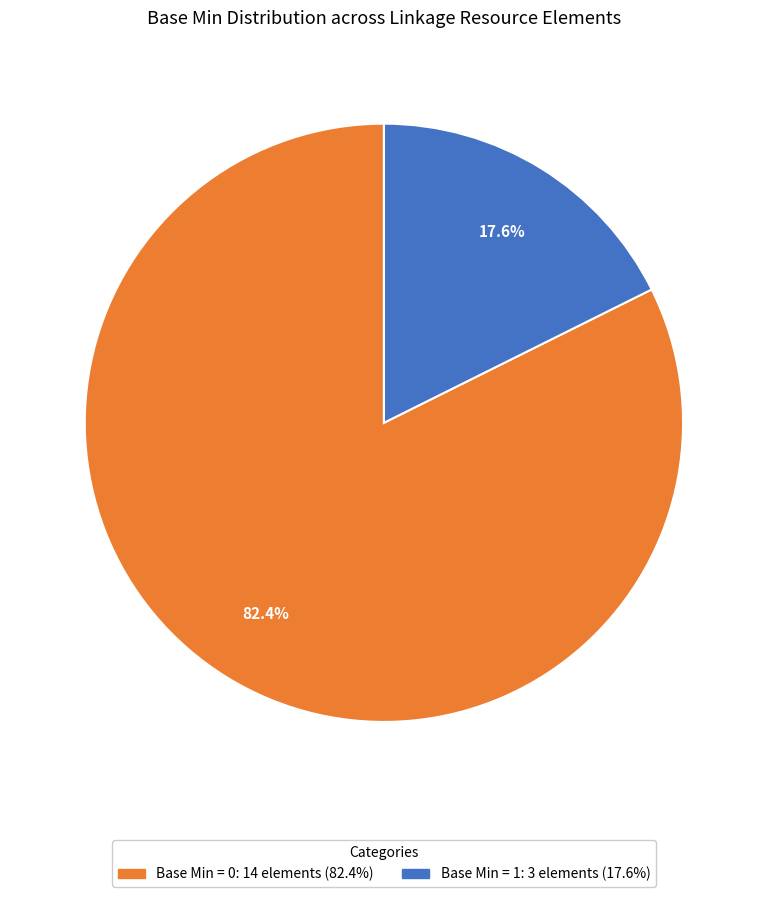

How many slices are in this pie chart?

2